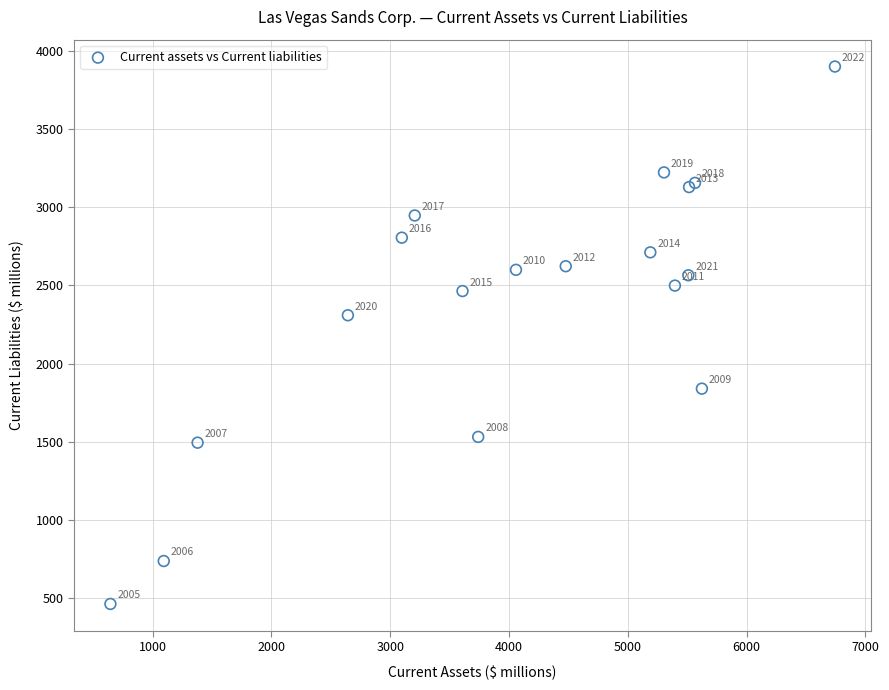

What Y value in the scatter plot is closest to 2181?

2309